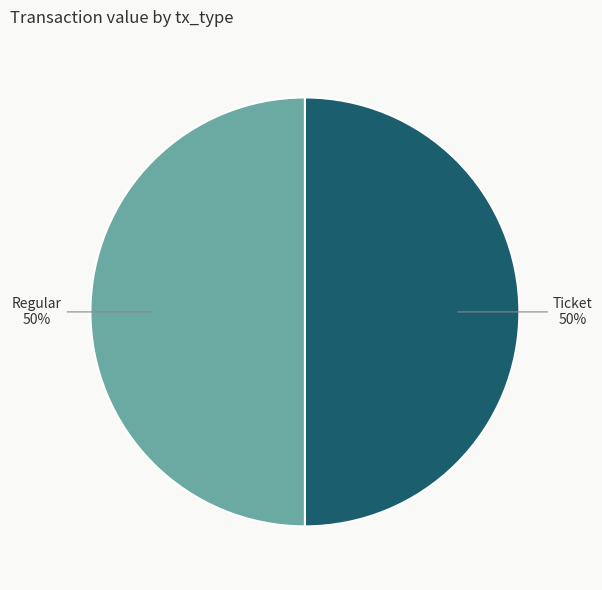

To the nearest percent, what is the average slice percentage?

50%